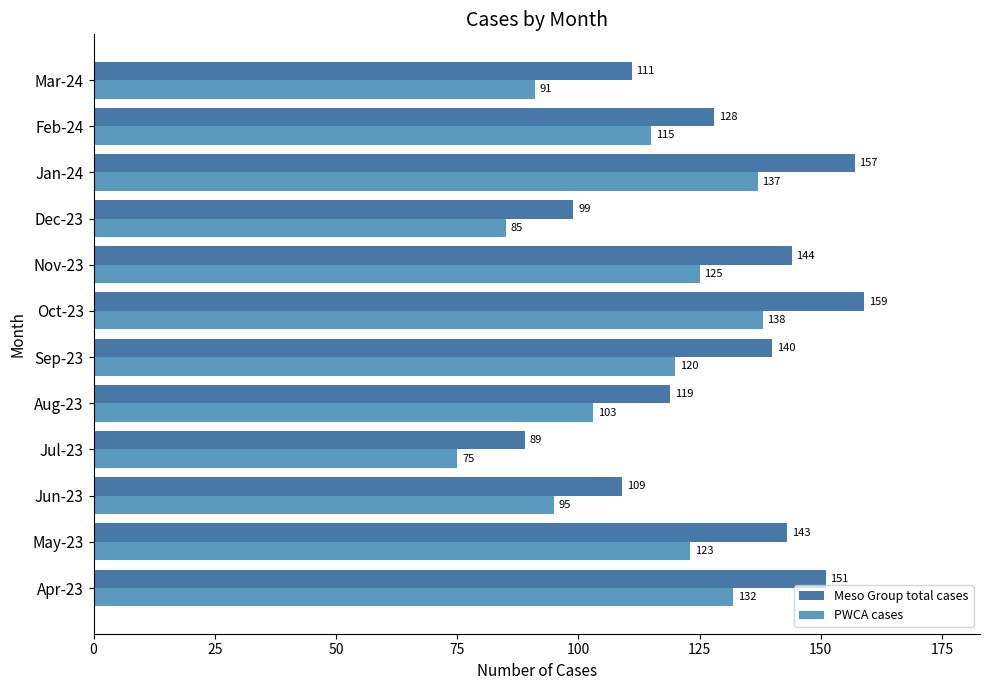

At which label is PWCA cases closest to 106?

Aug-23